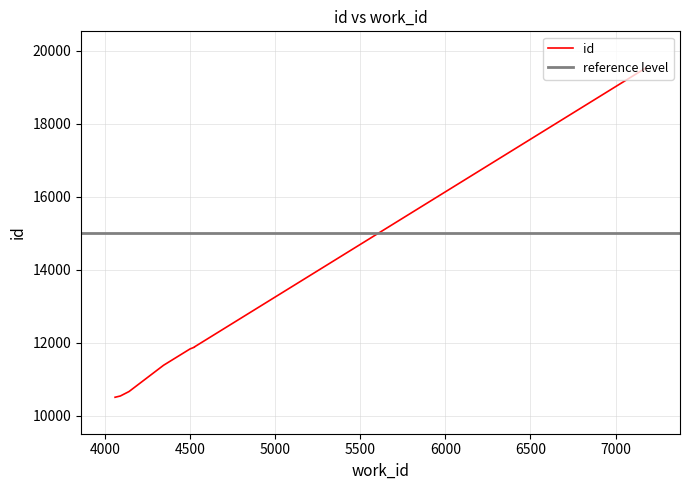

What is the value of the 2nd point from the left?

10536